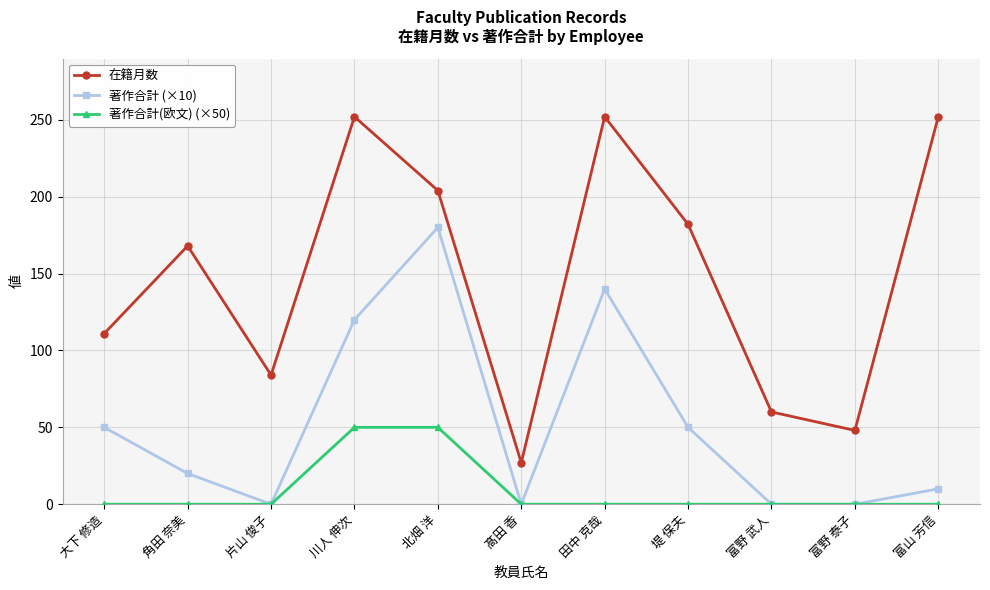

True or false: 著作合計(欧文) (×50) and 在籍月数 intersect in this chart.

False